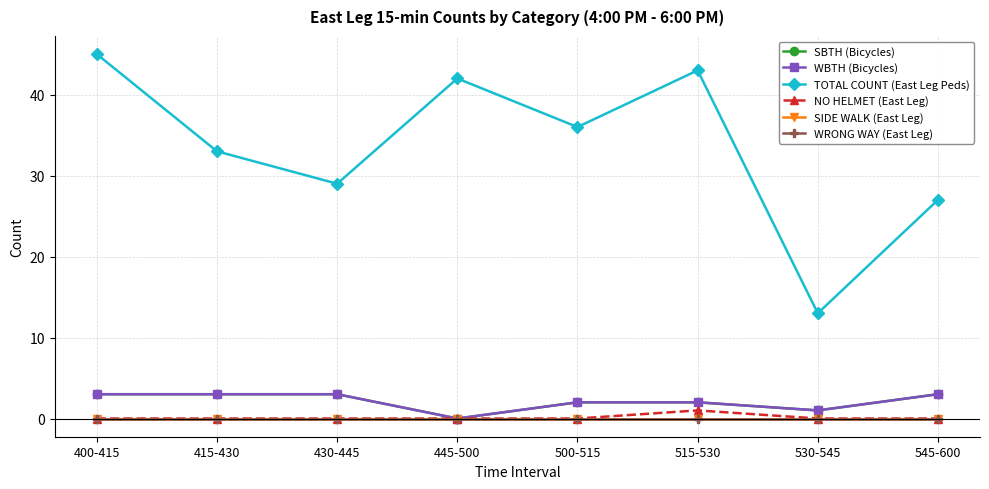

At which category does SBTH (Bicycles) reach its first local valley?

445-500